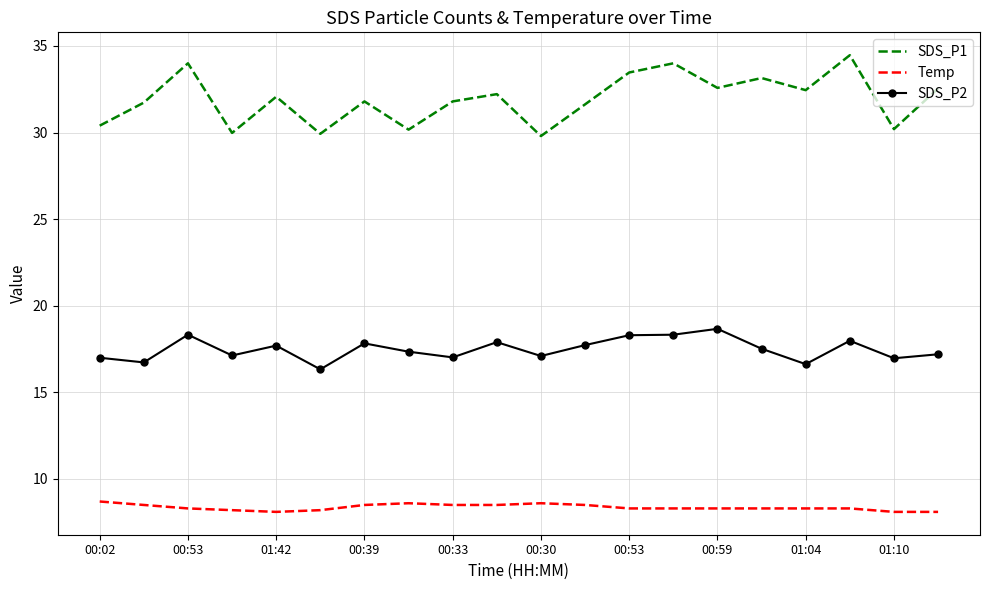

What is the smallest value displayed?

8.1